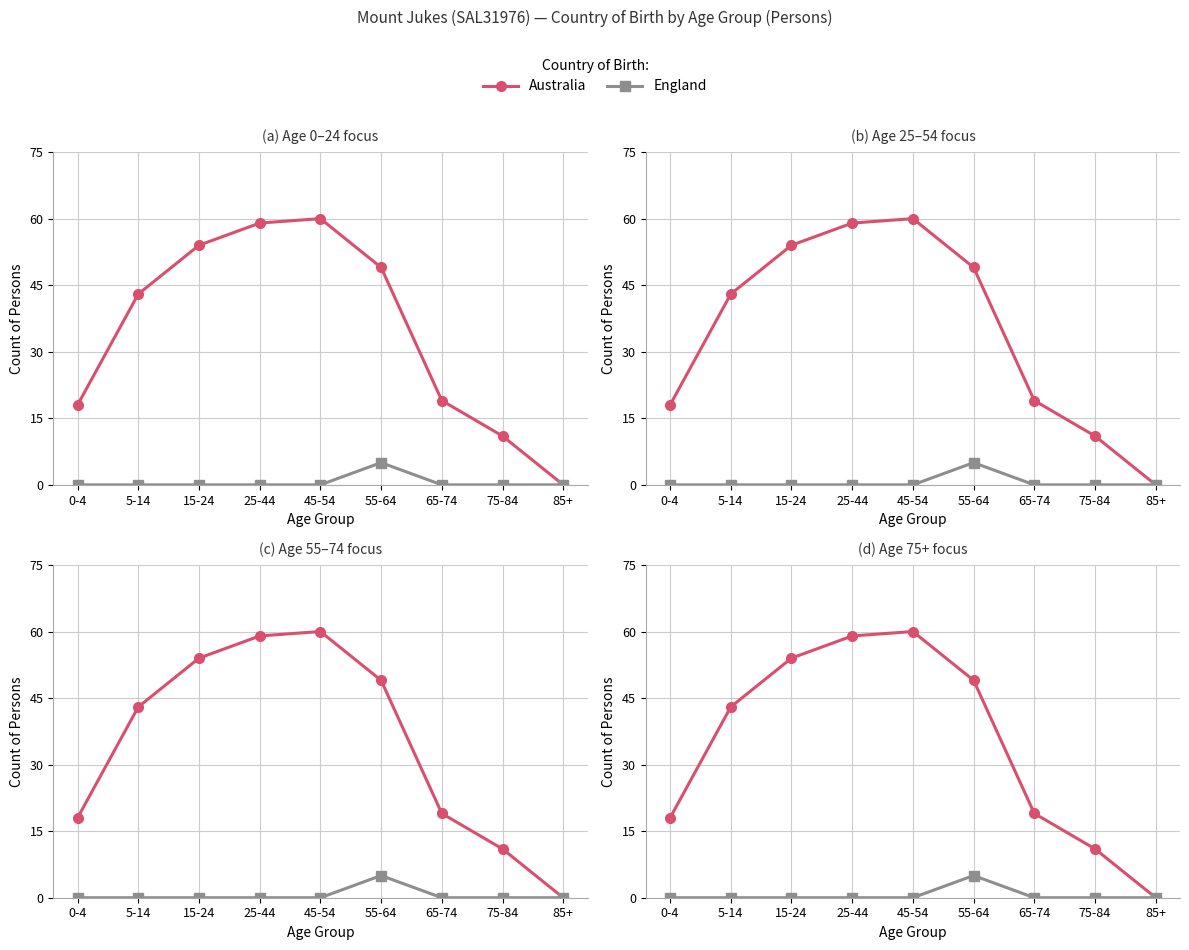

Reading left to right, transcribe all the data shown in this chart.

Australia: 18	43	54	59	60	49	19	11	0
England: 0	0	0	0	0	5	0	0	0